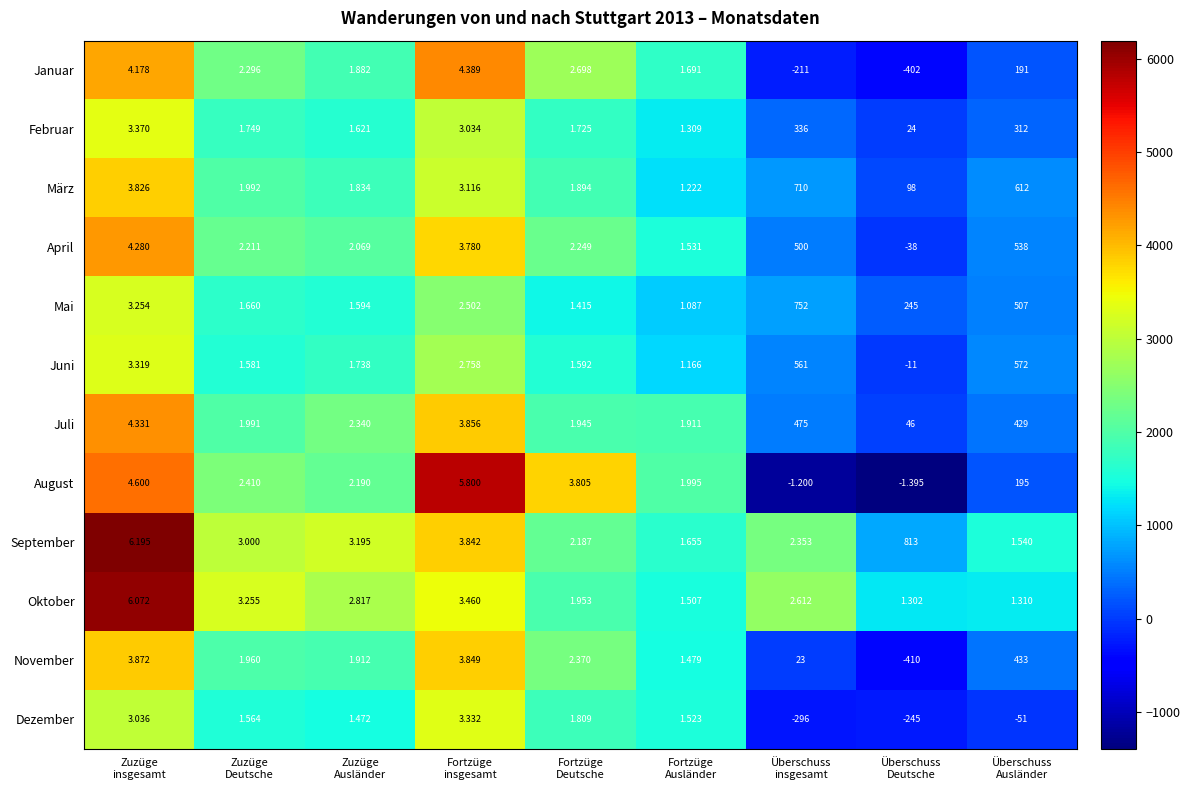

How many distinct data groups are displayed?

12